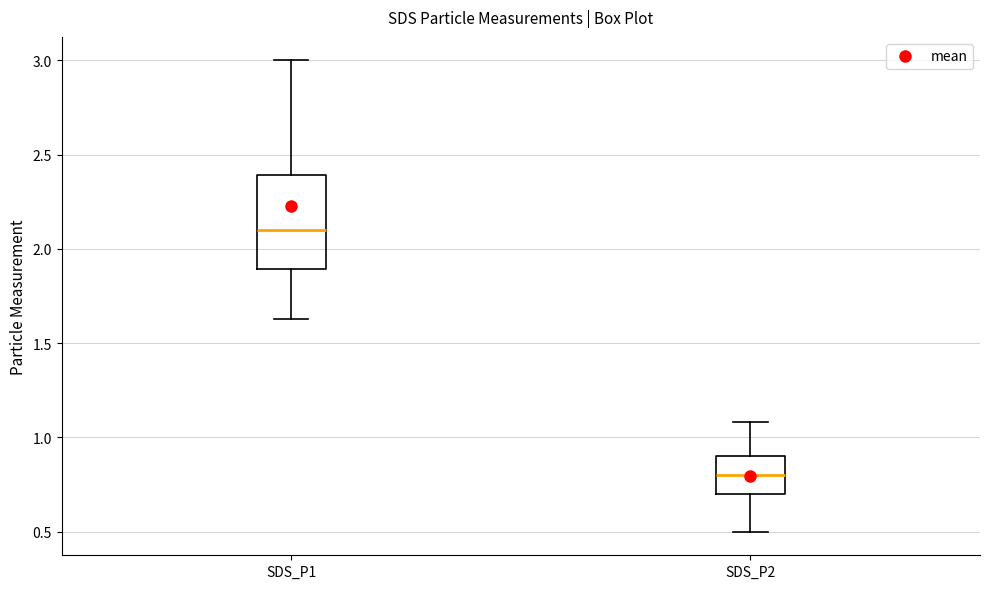

Where does the upper whisker of the box for SDS_P2 end on the y-axis? The values are not printed on the chart, so give them approximately, as read against the axis.

1.10